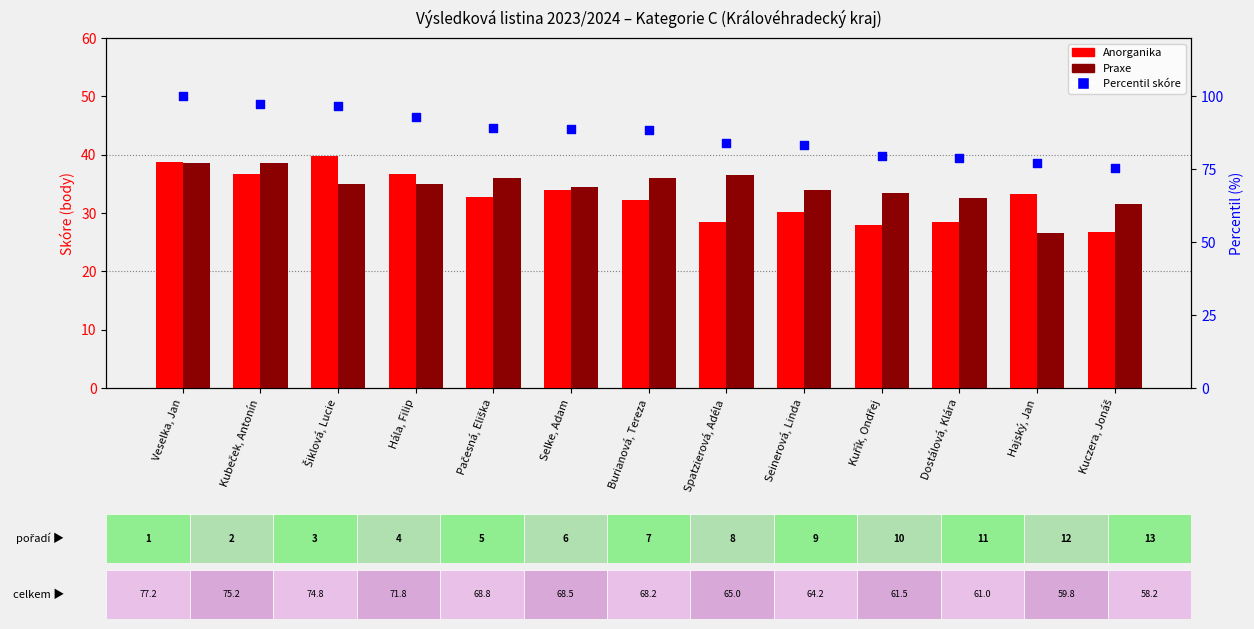

Which series has the widest spread of Y values?

Percentil celkového skóre